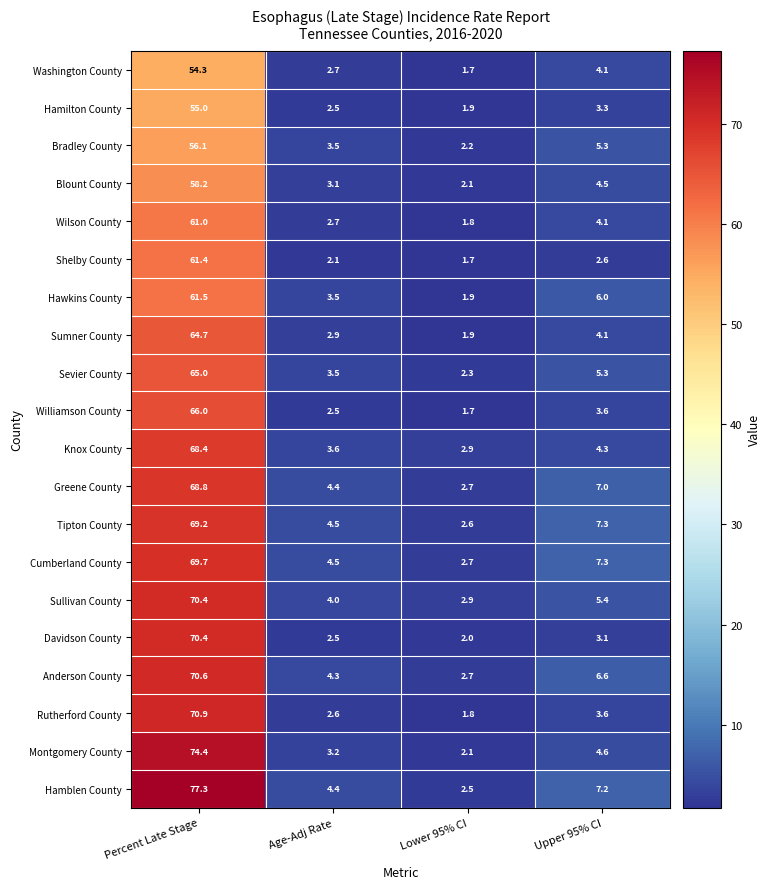

At which category is the sum across all series the highest?

Percent Late Stage